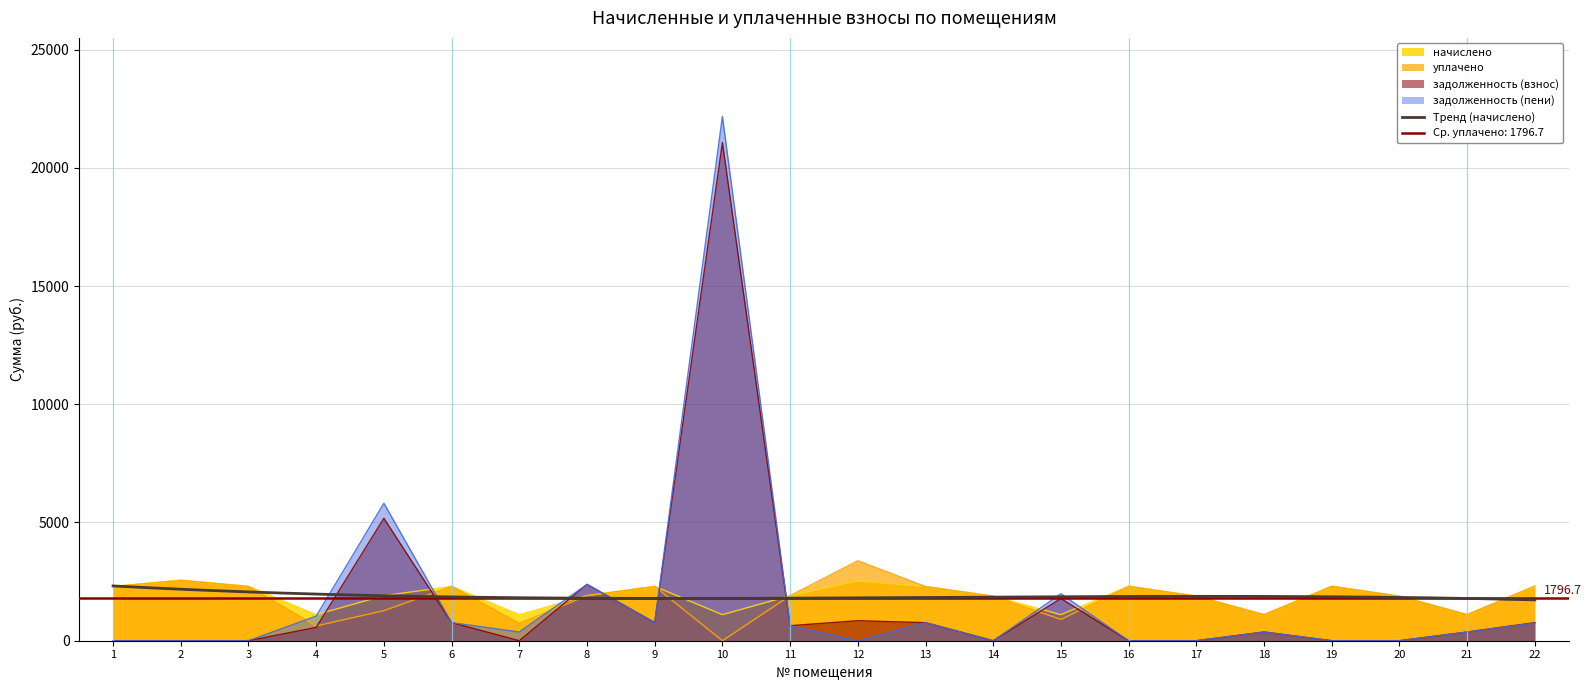

Reading left to right, transcribe all the data shown in this chart.

начислено: 1=2293.3	2=2555.1	3=2297.0	4=1102.4	5=1906.2	6=2297.0	7=1102.4	8=1906.2	9=2297.0	10=1102.4	11=1906.2	12=2536.7	13=2289.6	14=1884.1	15=1102.4	16=2300.7	17=1884.1	18=1102.4	19=2300.7	20=1884.1	21=1102.4	22=2300.7
уплачено: 1=2293.3	2=2554.8	3=2297.0	4=625.9	5=1270.8	6=2297.0	7=734.9	8=1906.2	9=2297.0	10=0.0	11=1906.2	12=3382.2	13=2289.6	14=1884.1	15=901.1	16=2300.7	17=1884.1	18=1102.4	19=2300.7	20=1884.1	21=1102.4	22=2313.7
задолженность (взнос): 1=0.0	2=0.0	3=0.0	4=562.9	5=5176.1	6=765.7	7=0.0	8=2382.4	9=765.7	10=21064.6	11=635.5	12=845.5	13=763.2	14=0.0	15=1783.7	16=0.0	17=0.0	18=367.5	19=0.0	20=0.0	21=367.5	22=764.9
задолженность (пени): 1=0.0	2=0.3	3=0.0	4=1039.4	5=5811.5	6=765.7	7=367.5	8=2382.4	9=765.7	10=22167.0	11=635.5	12=0.0	13=763.2	14=0.0	15=1985.0	16=0.0	17=0.0	18=367.5	19=0.0	20=0.0	21=367.5	22=752.0